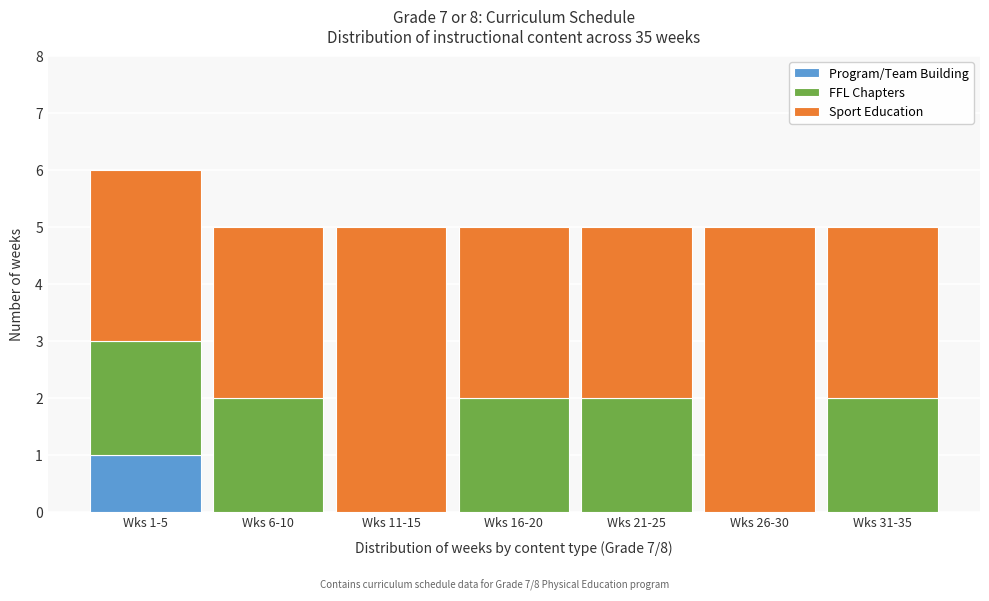

Reading right to left, transcribe the values for Program/Team Building.

Wks 31-35=0	Wks 26-30=0	Wks 21-25=0	Wks 16-20=0	Wks 11-15=0	Wks 6-10=0	Wks 1-5=1